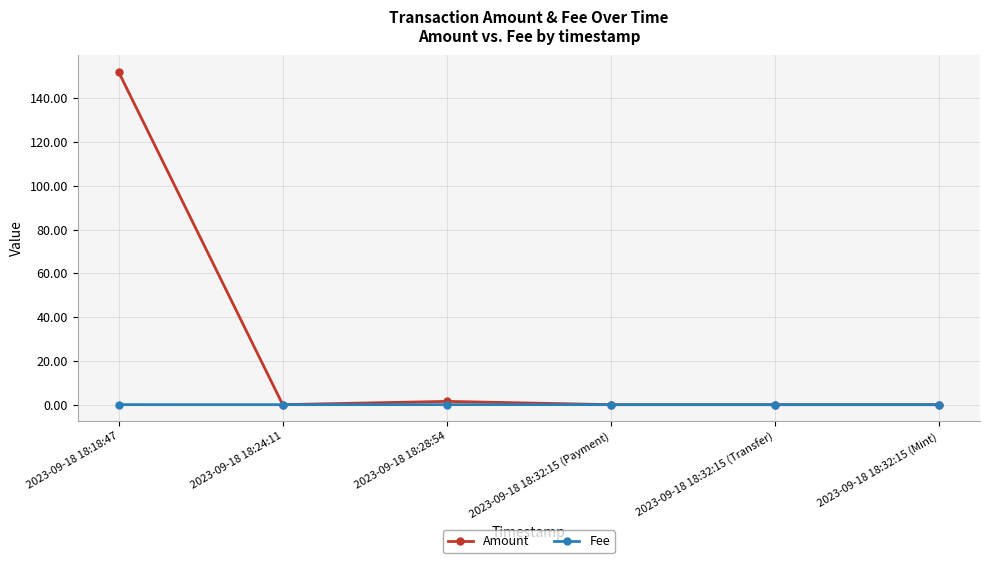

How many series are shown in this chart?

2